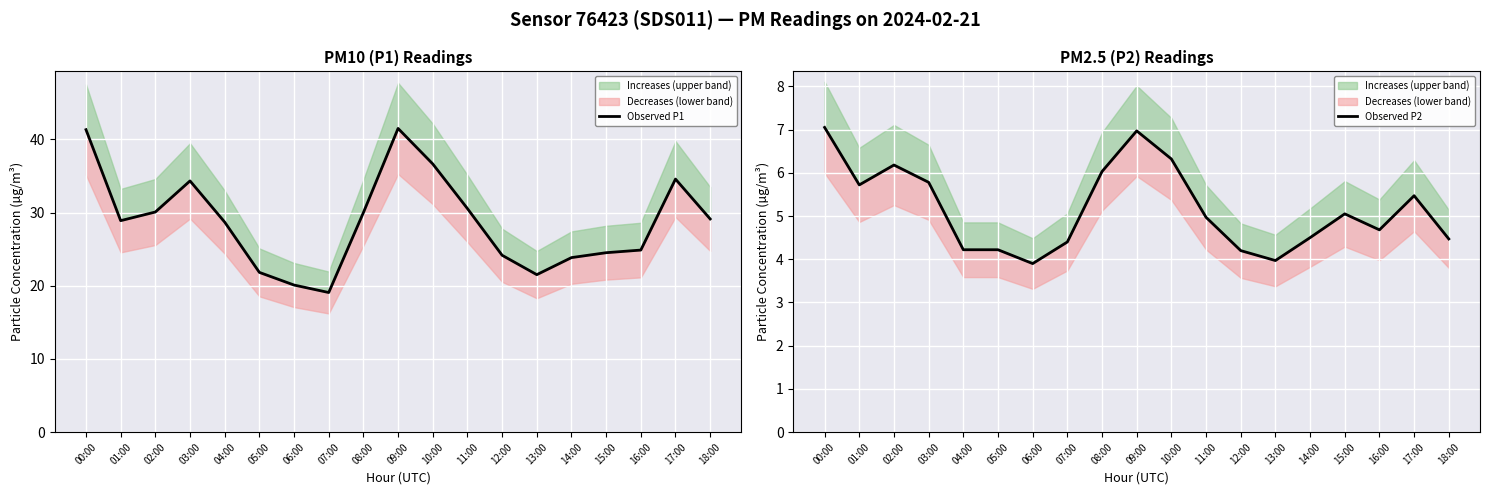

At which category is the sum across all series the highest?

09:00